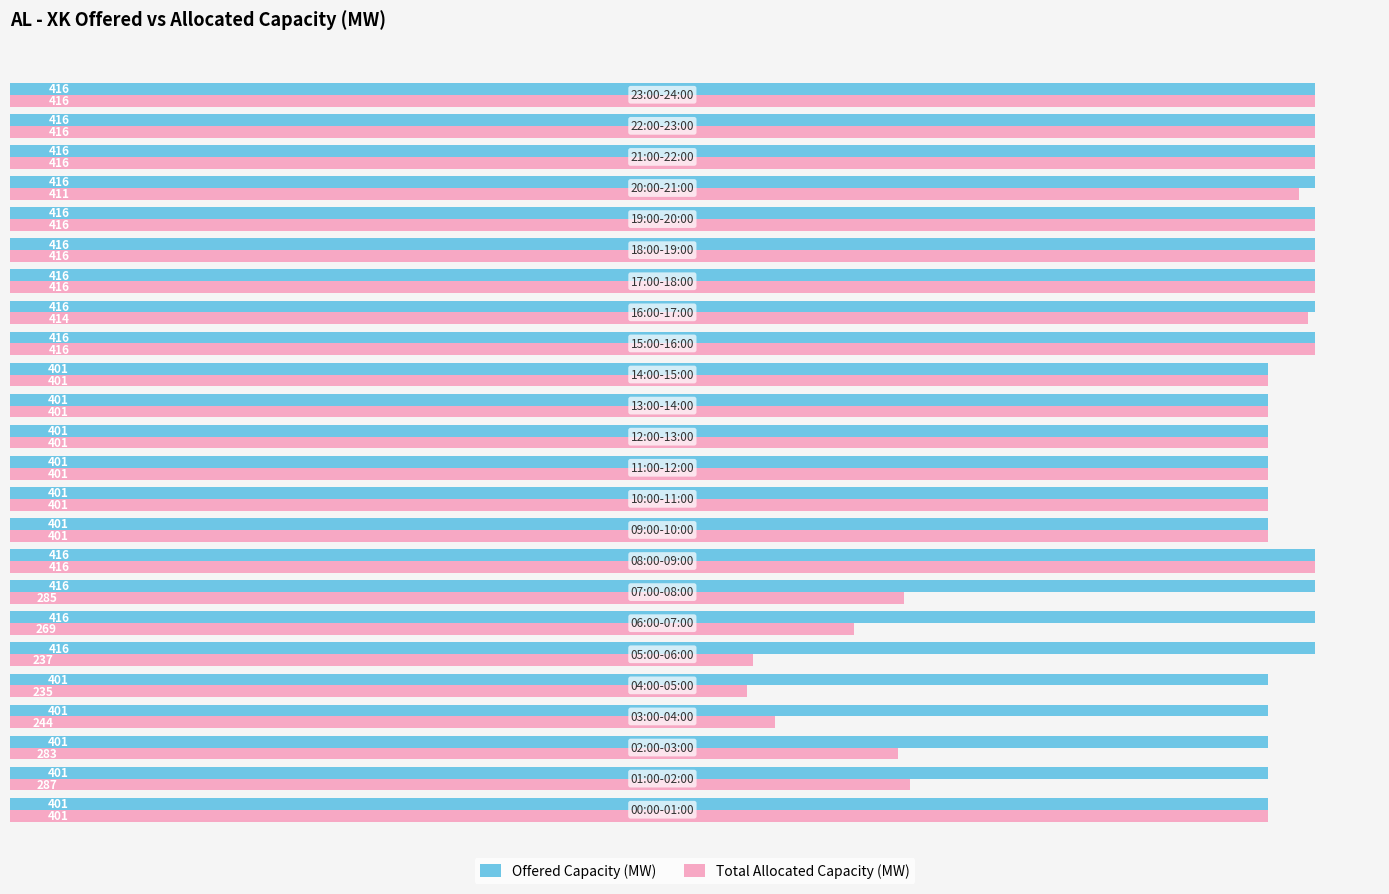

Rank the series by their average value, from lowest to highest.

Total Allocated Capacity (MW), Offered Capacity (MW)